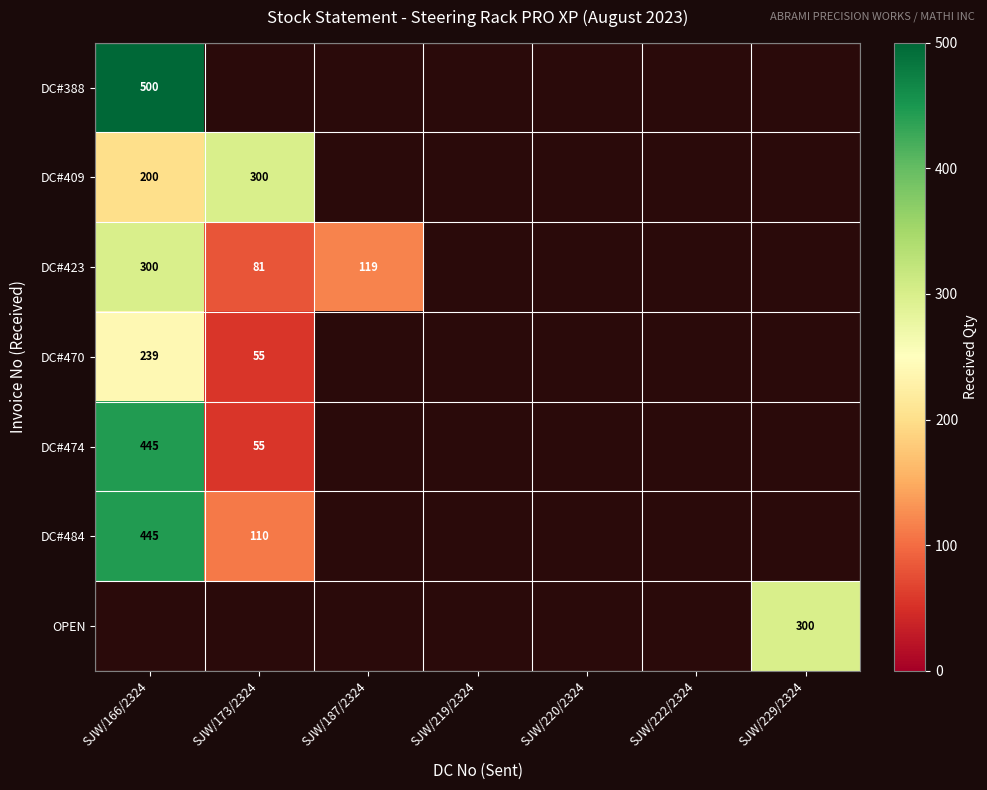

Count the number of categories in the chart.

7